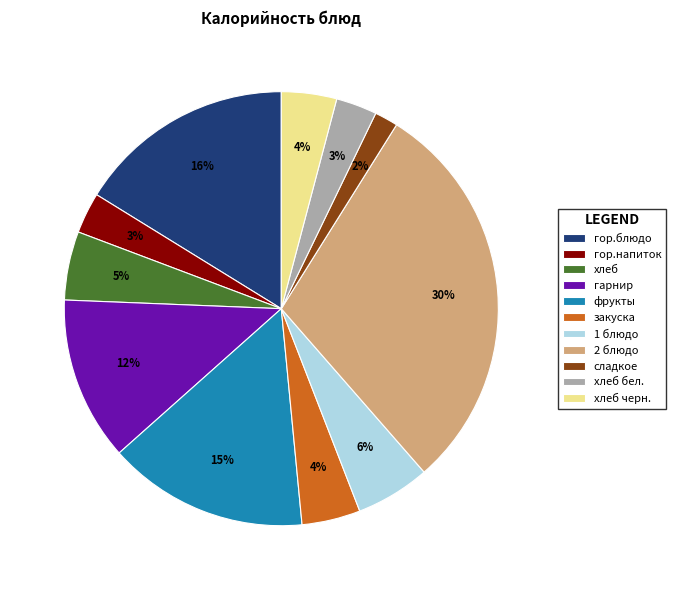

Is it true that фрукты is 29% of the pie?

False